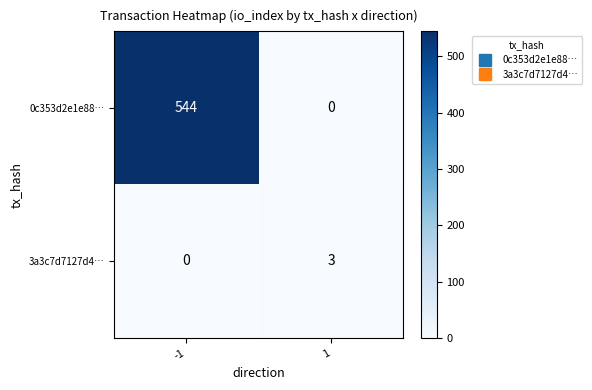

List the series in order of their overall mean, highest first.

0c353d2e1e88…, 3a3c7d7127d4…